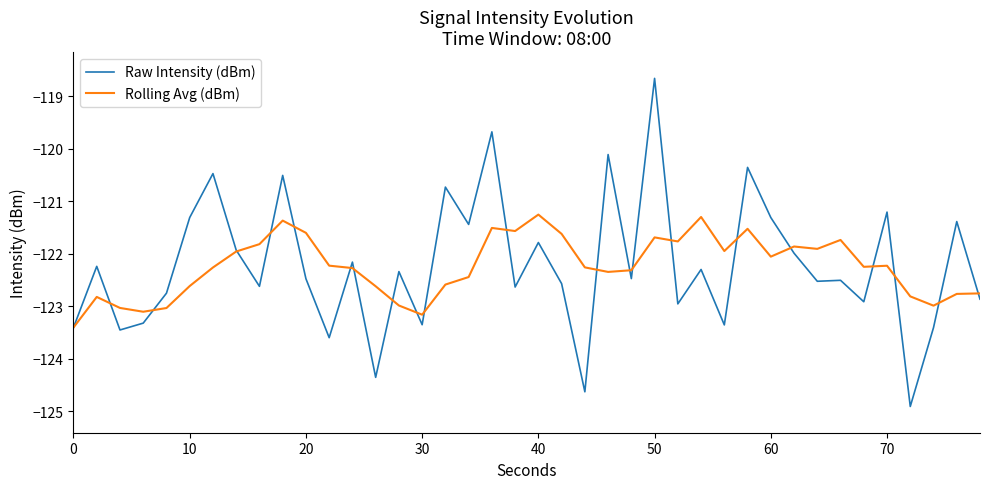

Which series has the largest range (max minus min)?

Raw Intensity (dBm)